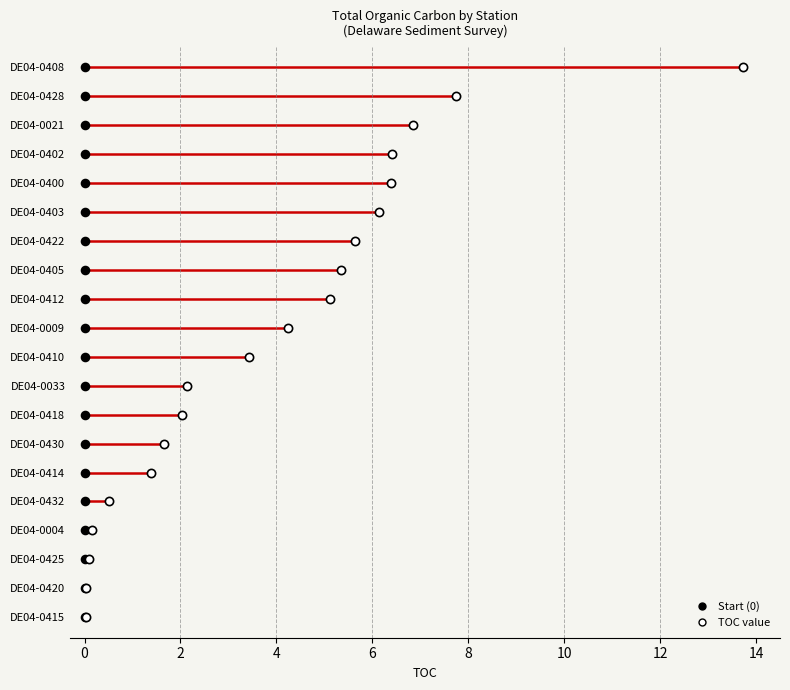

What are all the series names shown in the legend?

Start (0), TOC value